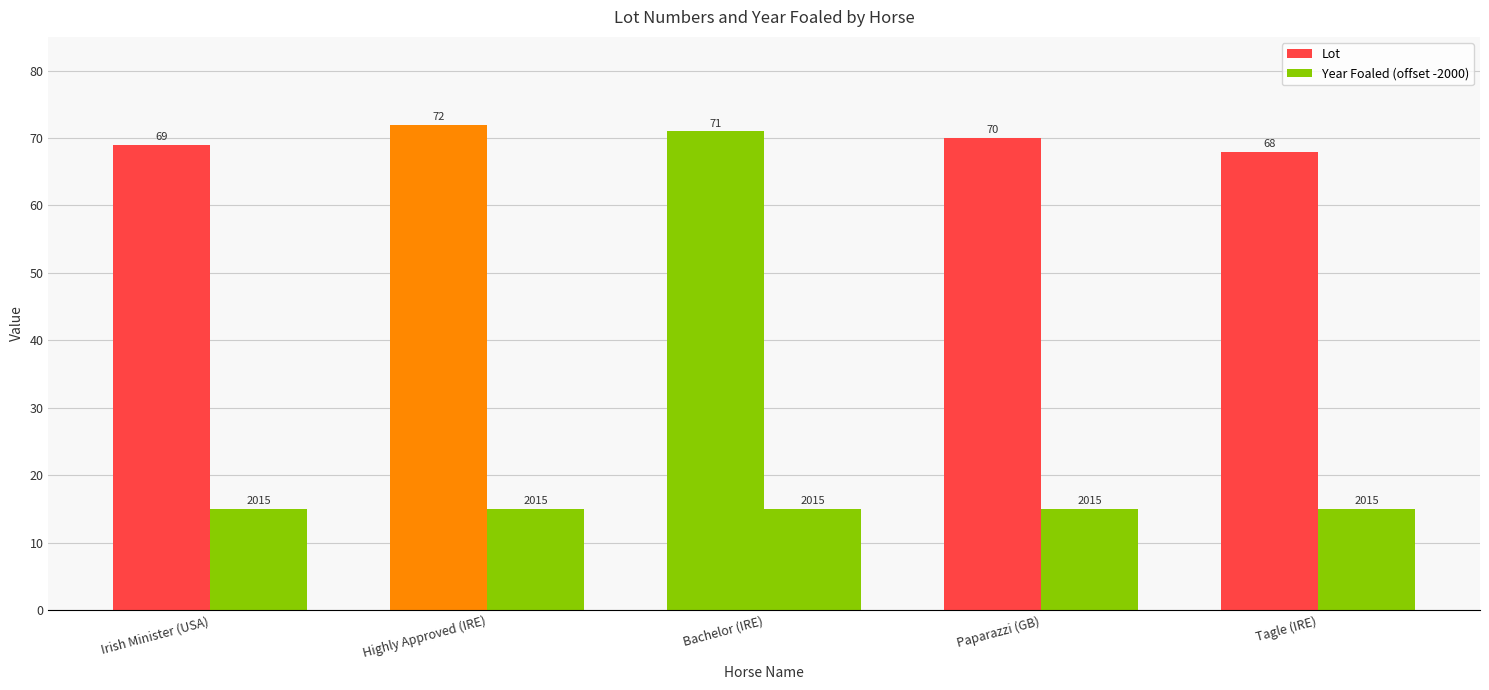

What is the difference between the second highest and minimum values in the Lot series?

3